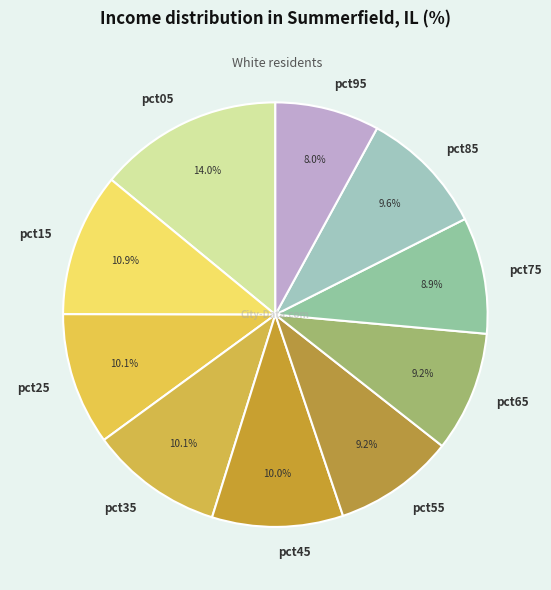

Which slice is the smallest?

pct95